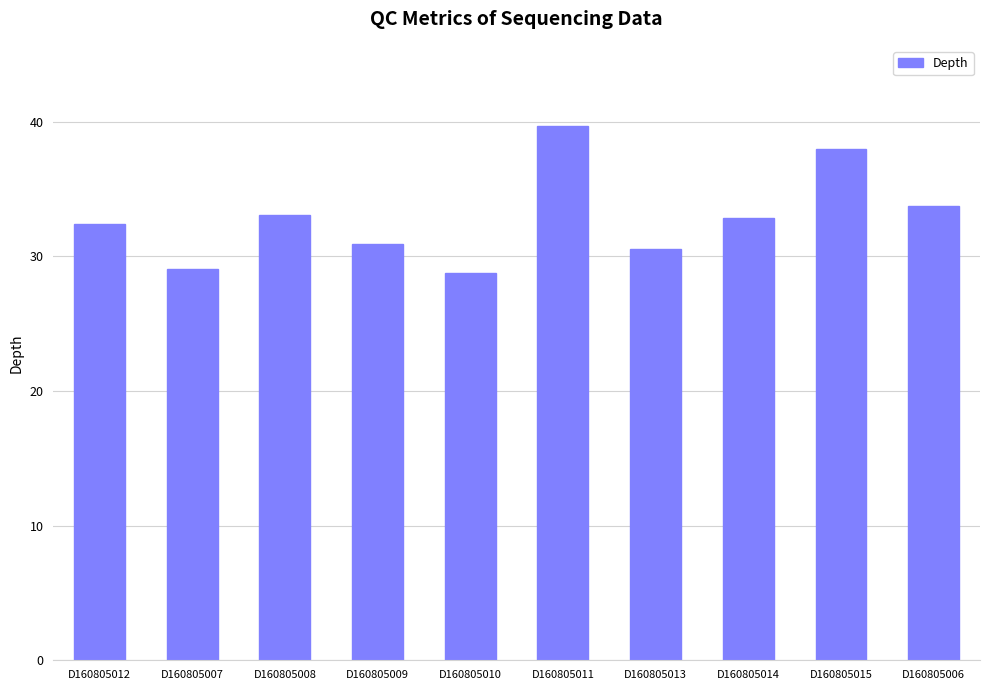

How many values are below 32?

4